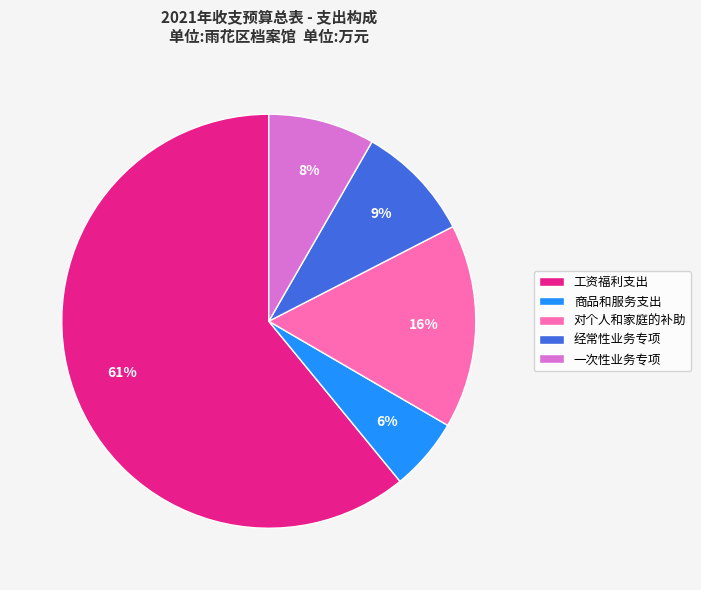

What percentage is the 对个人和家庭的补助 slice, to the nearest percent?

16%